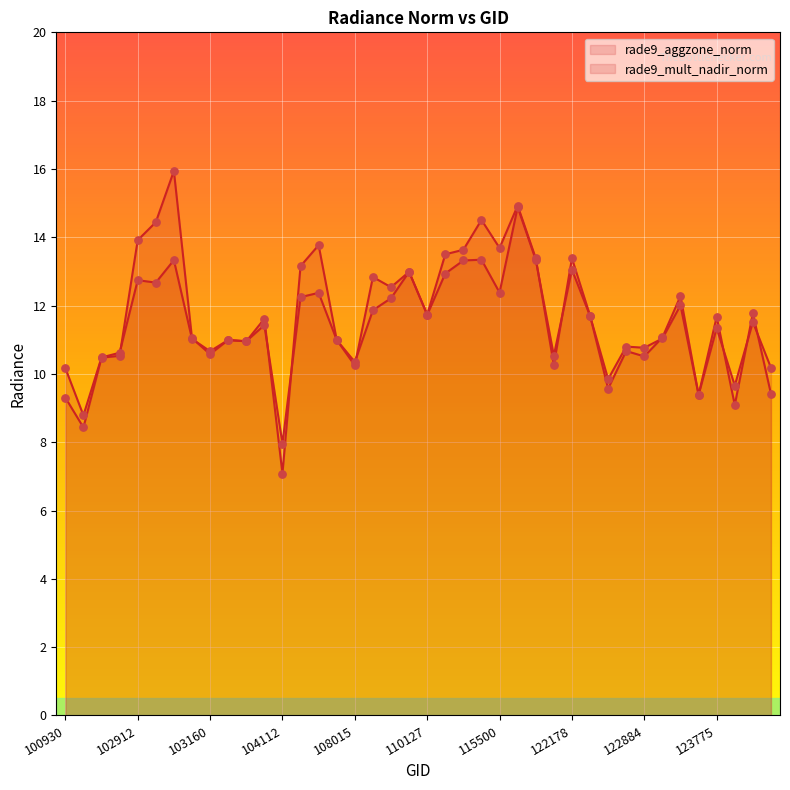

At which category is the sum across all series the highest?

115893